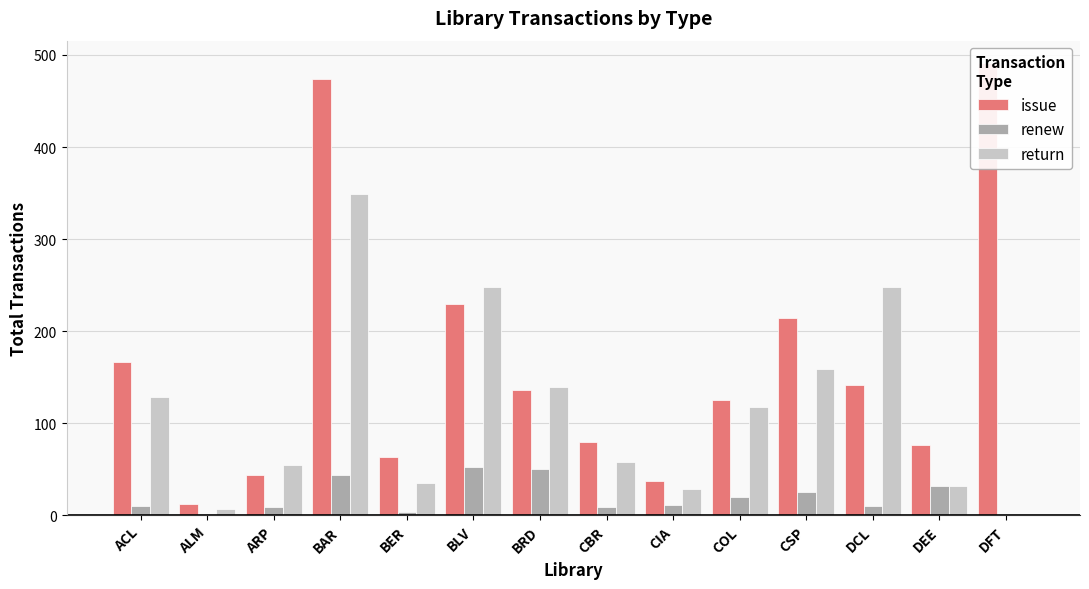

Reading left to right, transcribe all the data shown in this chart.

issue: ACL=167	ALM=13	ARP=44	BAR=474	BER=64	BLV=230	BRD=136	CBR=80	CIA=37	COL=125	CSP=214	DCL=142	DEE=77	DFT=491
renew: ACL=10	ALM=2	ARP=9	BAR=44	BER=4	BLV=53	BRD=51	CBR=9	CIA=11	COL=20	CSP=25	DCL=10	DEE=32	DFT=0
return: ACL=129	ALM=7	ARP=55	BAR=349	BER=35	BLV=248	BRD=139	CBR=58	CIA=29	COL=118	CSP=159	DCL=248	DEE=32	DFT=0